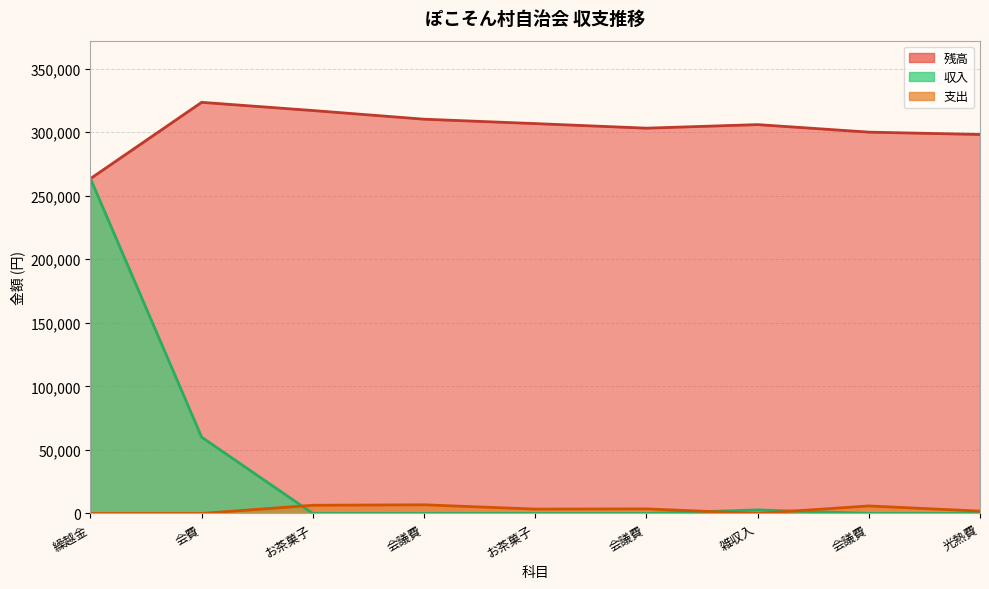

Does the chart have visible grid lines?

Yes